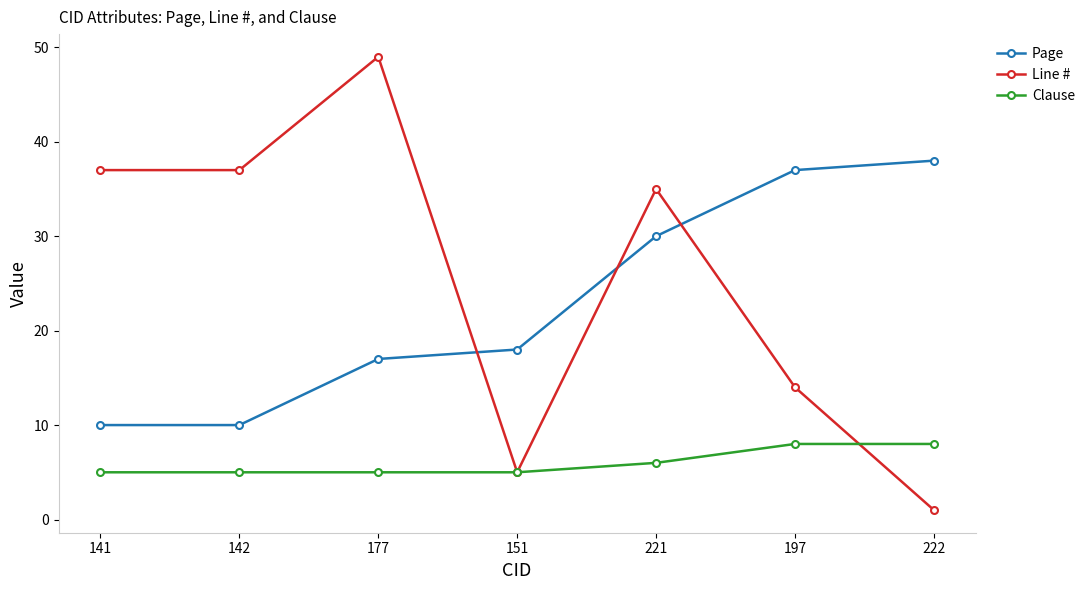

Which series has the largest total across all categories?

Line #